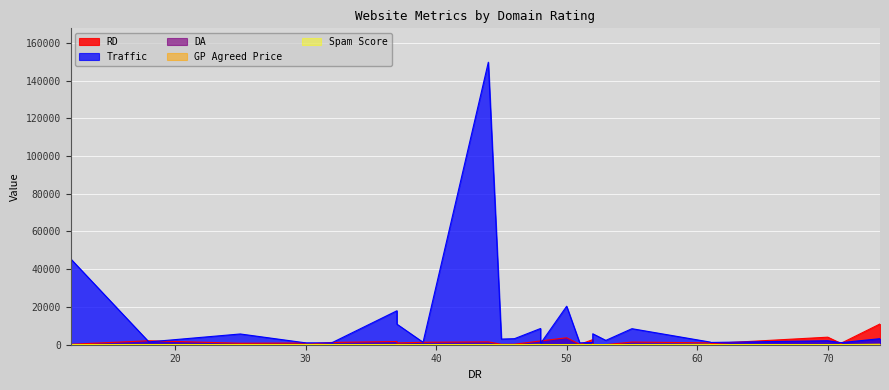

Reading right to left, transcribe all the data shown in this chart.

RD: 11000	714	4000	604	985	1400	40	40	604	2700	178	3700	2000	2000	255	209	1500	1300	938	1700	1200	245	895	768	2100	226
Traffic: 3200	1100	2100	1200	1400	8500	2300	5800	1200	1200	1000	20400	675	8600	3200	3000	149700	1300	10900	18000	993	1000	1000	5700	1500	45600
DA: 64	43	60	32	37	38	35	38	32	50	15	58	44	46	38	16	30	37	55	48	49	35	61	58	29	34
GP Agreed Price: 300	50	100	50	200	100	50	50	50	115	15	50	60	150	10	10	50	75	100	40	120	120	30	70	20	40
Spam Score: 1	1	7	9	1	2	3	3	9	1	3	2	1	2	2	4	1	1	1	1	1	1	3	1	6	1